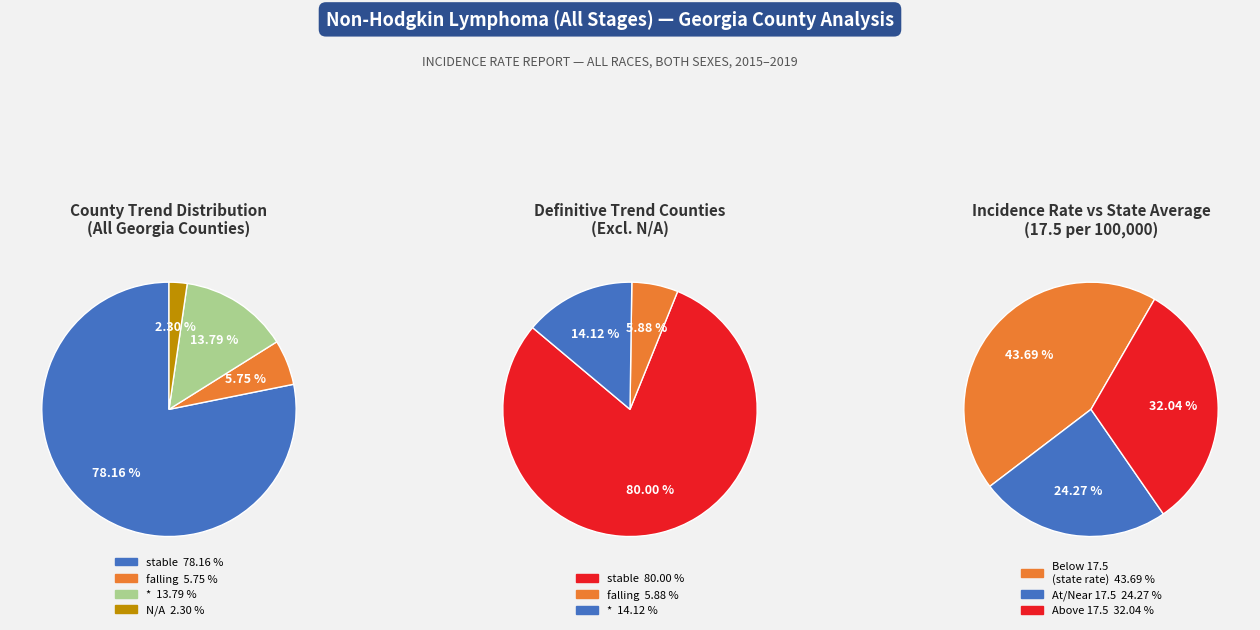

True or false: stable accounts for 54% of the total.

False